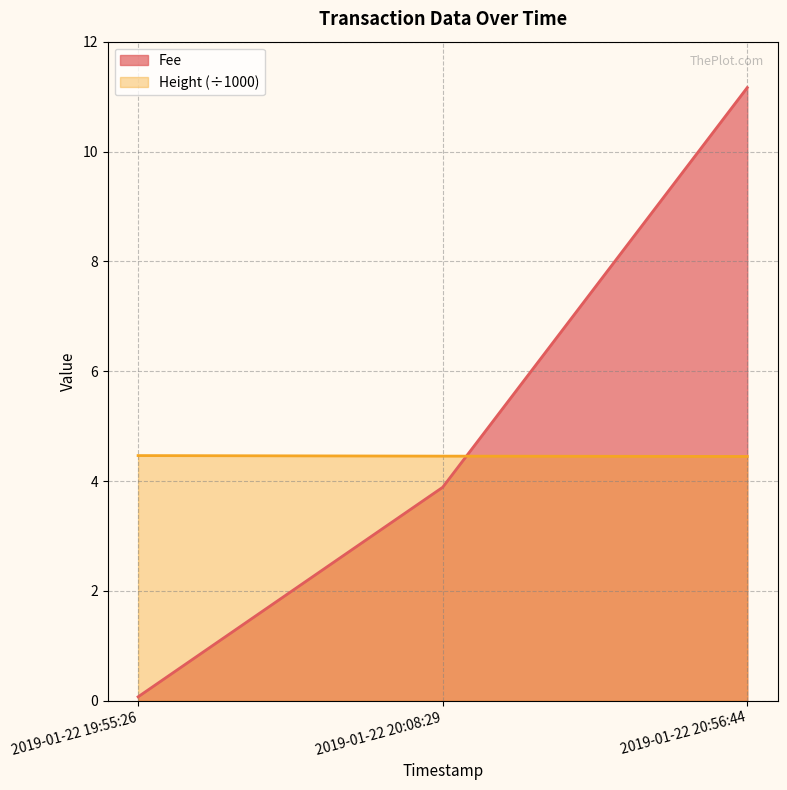

What is the label of the 2nd point from the left?

2019-01-22 20:08:29